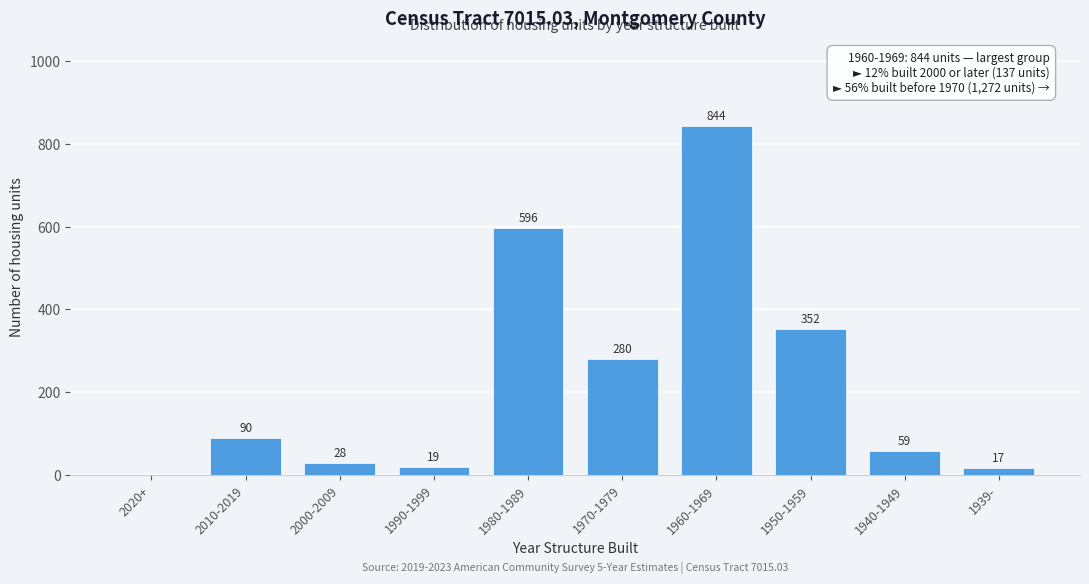

Reading left to right, list all the values displayed in this chart.

2020+=0	2010-2019=90	2000-2009=28	1990-1999=19	1980-1989=596	1970-1979=280	1960-1969=844	1950-1959=352	1940-1949=59	1939-=17